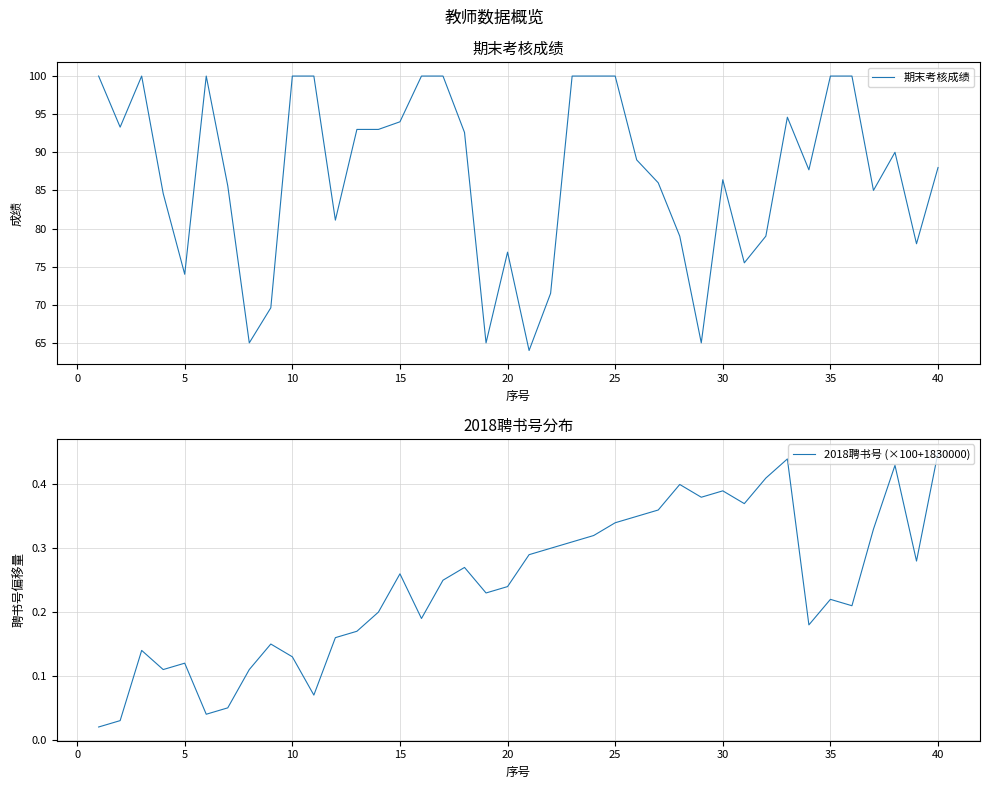

What is the value of the 期末考核成绩 point at the 24th from the left?

100.0